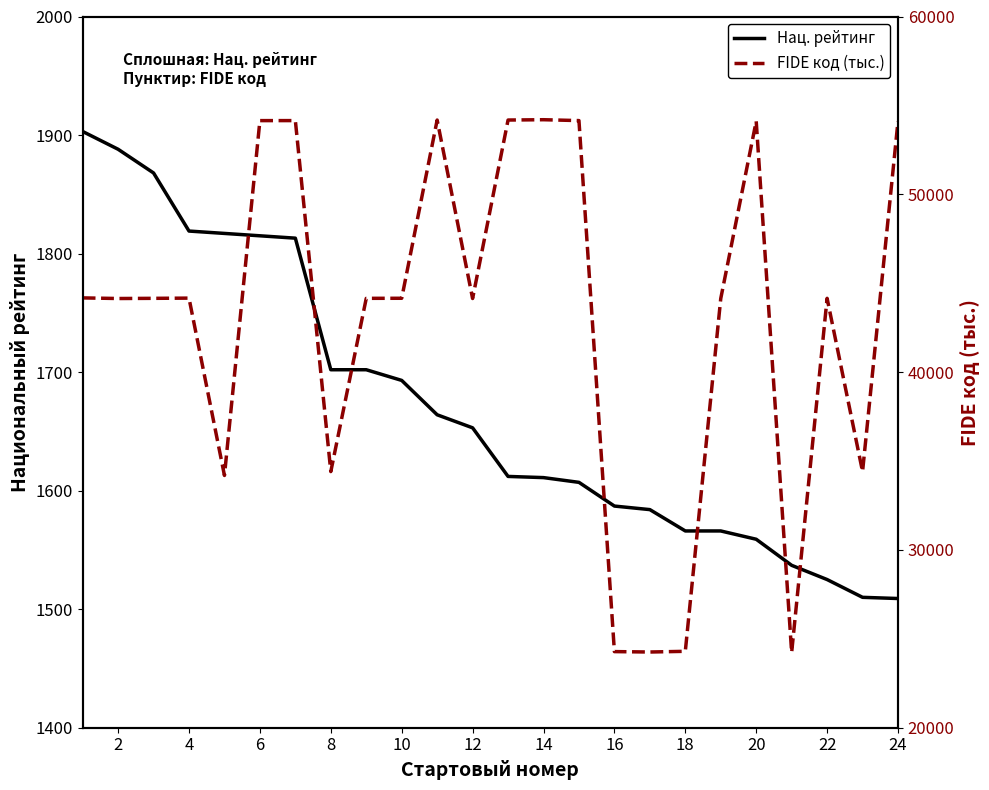

Reading right to left, transcribe all the data shown in this chart.

Нац. рейтинг: 1509.0	1510.0	1525.0	1537.0	1559.0	1566.0	1566.0	1584.0	1587.0	1607.0	1611.0	1612.0	1653.0	1664.0	1693.0	1702.0	1702.0	1813.0	1815.0	1817.0	1819.0	1868.0	1888.0	1903.0
FIDE код (тыс.): 54113.5	34404.2	44150.4	24232.5	54113.6	44139.1	24297.4	24258.0	24281.1	54145.6	54195.1	54177.1	44139.0	54176.6	44152.9	44149.3	34404.4	54145.6	54144.3	34186.8	44161.4	44149.4	44139.0	44174.2